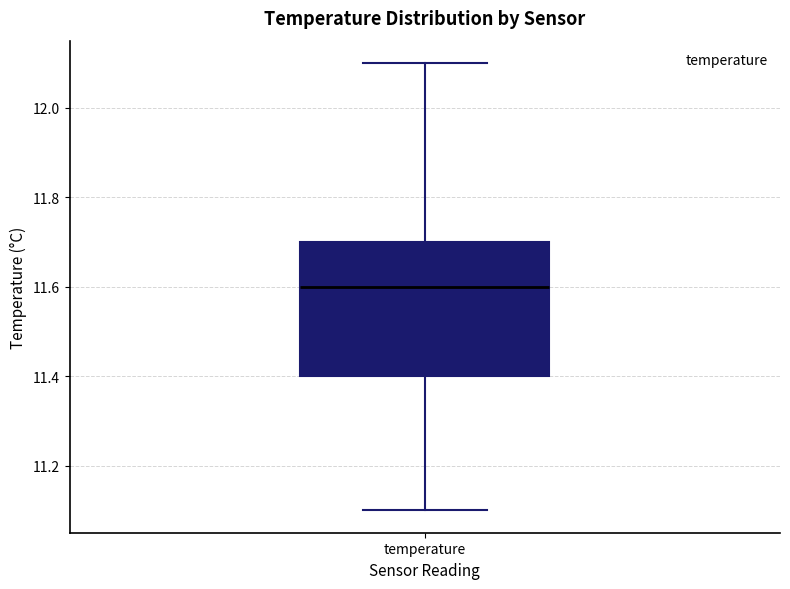

Transcribe this box plot: give where the median line is, the range the box spans, and where the two whiskers end, as read against the y-axis. The values are not printed on the chart, so give them approximately, as read against the axis.

median 11.6, box 11.4 to 11.7, whiskers 11.1 to 12.1